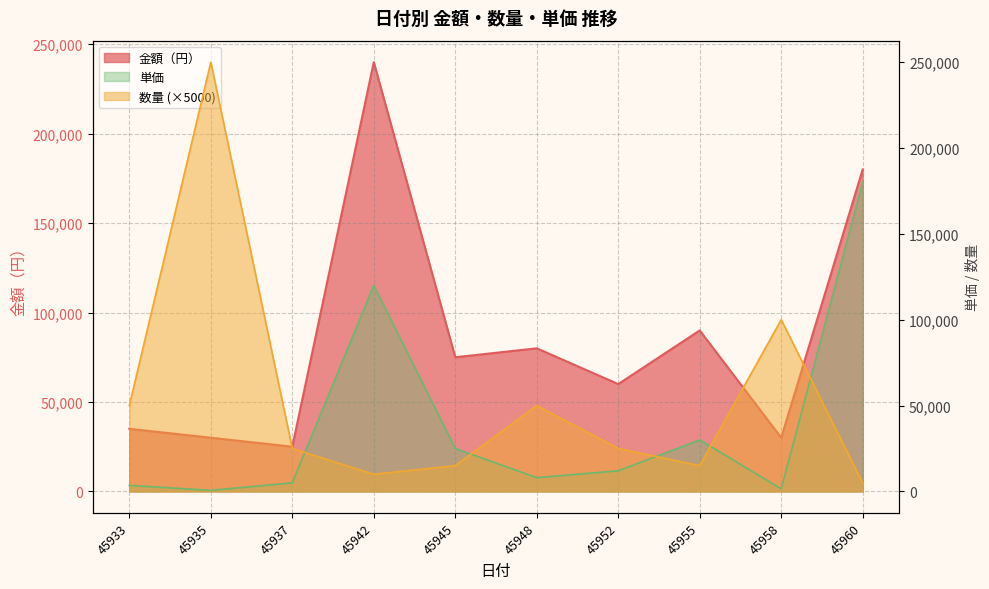

Reading left to right, transcribe all the data shown in this chart.

金額（円）: 35000	30000	25000	240000	75000	80000	60000	90000	30000	180000
数量: 50000	250000	25000	10000	15000	50000	25000	15000	100000	5000
単価: 3500	600	5000	120000	25000	8000	12000	30000	1500	180000